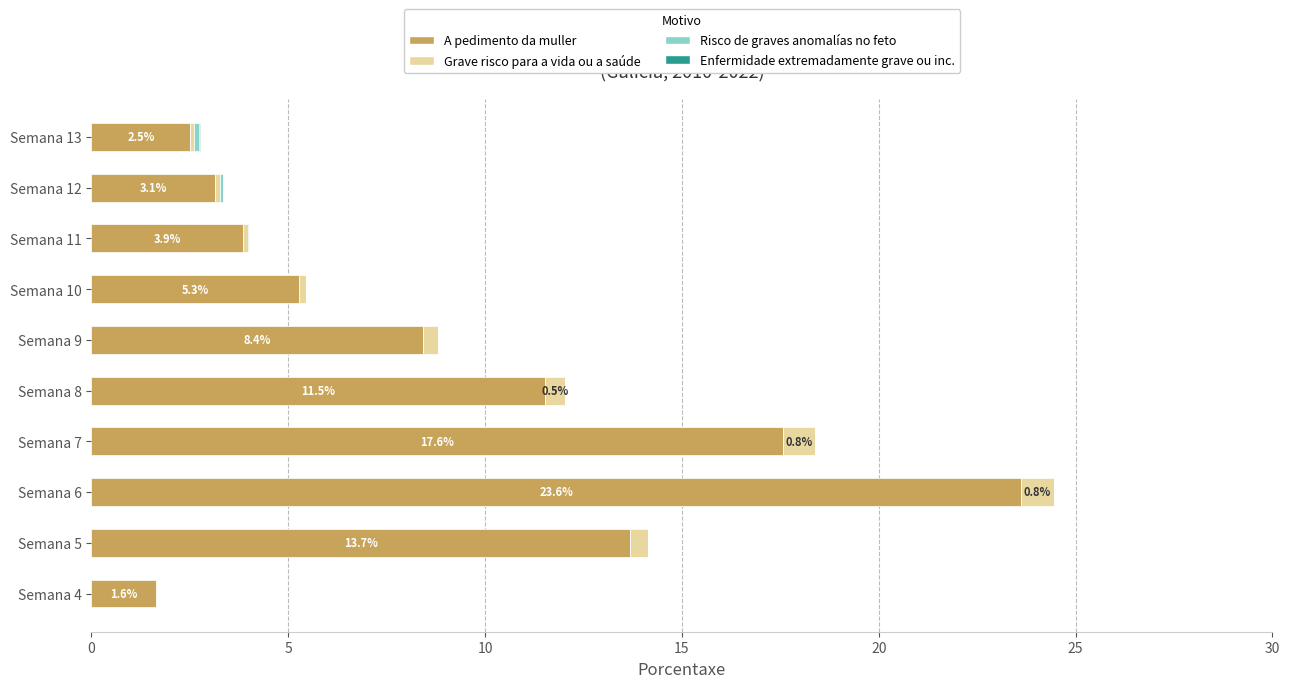

What is the maximum value for A pedimento da muller?

23.6